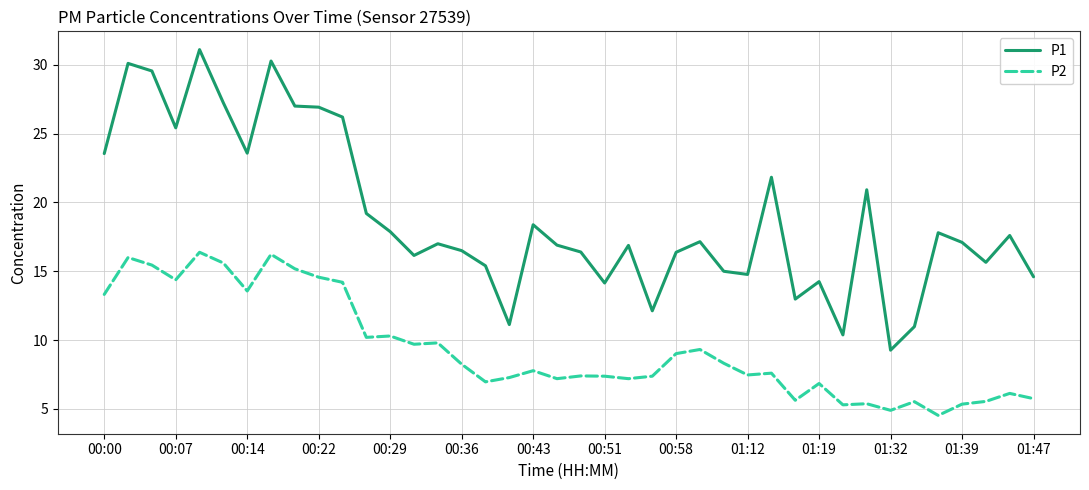

What is the minimum value shown in the chart?

4.5